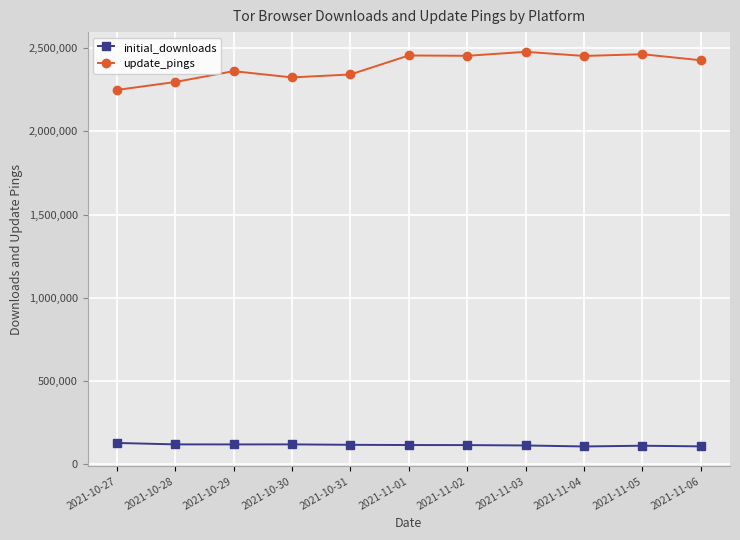

True or false: initial_downloads has more than 0 interior local peaks.

True